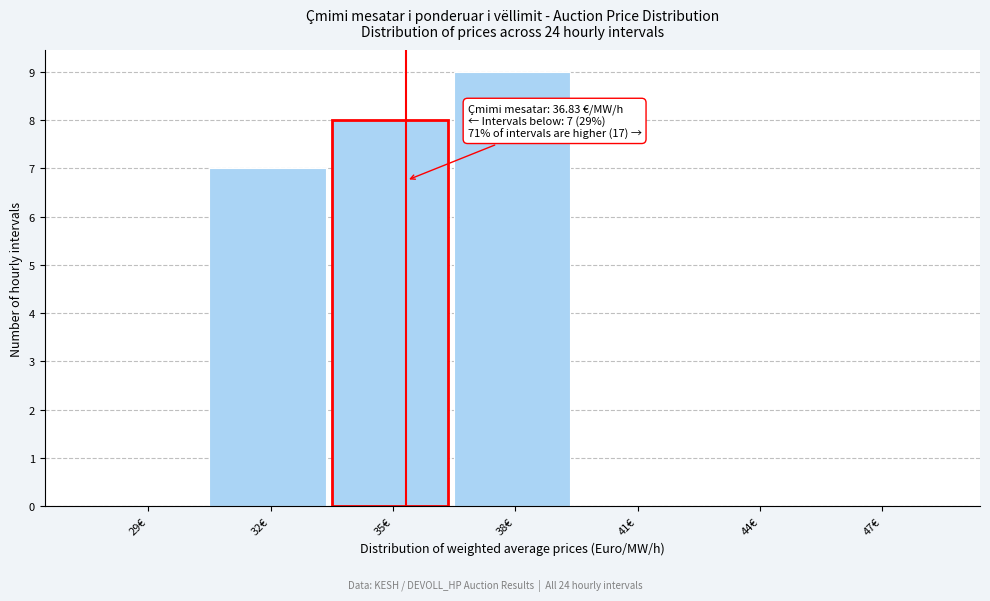

Reading left to right, transcribe all the data shown in this chart.

29€=0	32€=7	35€=8	38€=9	41€=0	44€=0	47€=0